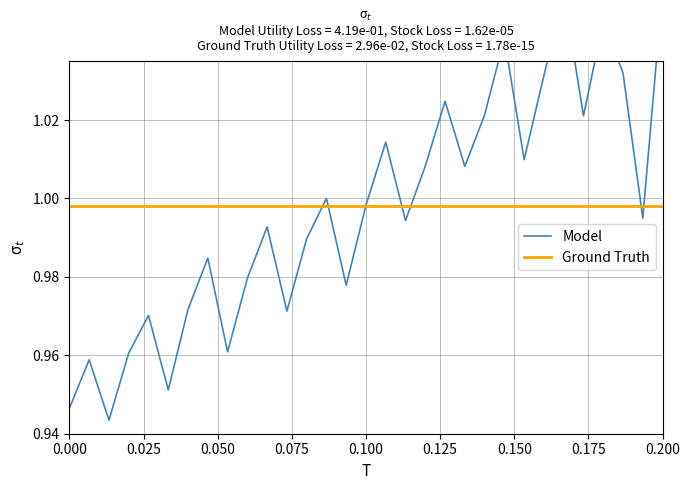

True or false: Model has more than 0 points higher than both neighbors.

True